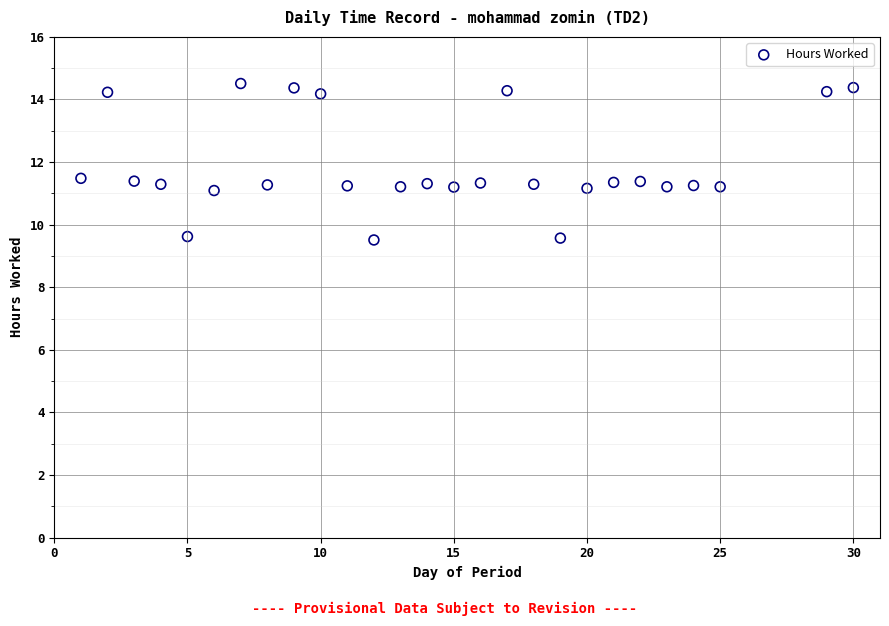

What is the range of X values (max minus min)?

29.0